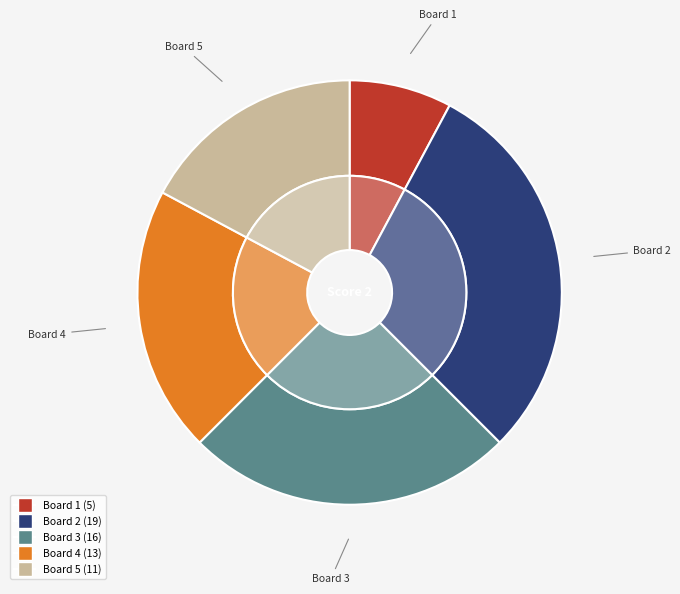

What is the smallest slice in the pie chart?

Board 1